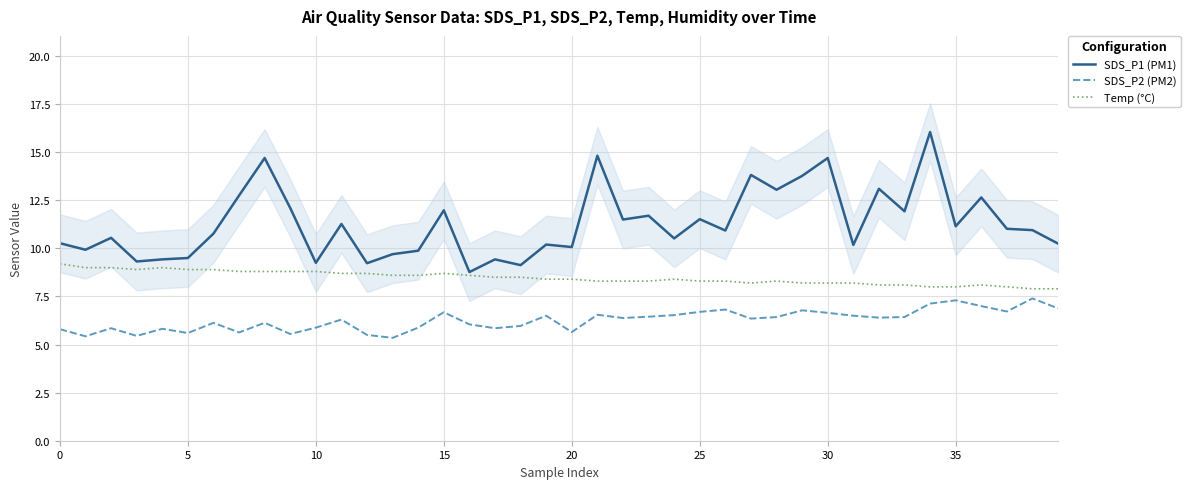

Reading left to right, extract all data points from this chart.

SDS_P1 (PM1): 10.3	9.9	10.6	9.3	9.4	9.5	10.8	12.8	14.7	12.1	9.2	11.3	9.2	9.7	9.9	12.0	8.8	9.4	9.1	10.2	10.1	14.8	11.5	11.7	10.5	11.5	10.9	13.8	13.1	13.8	14.7	10.2	13.1	11.9	16.1	11.2	12.7	11.0	10.9	10.2
SDS_P2 (PM2): 5.8	5.4	5.8	5.5	5.8	5.6	6.1	5.6	6.1	5.5	5.9	6.3	5.5	5.3	5.9	6.7	6.0	5.8	6.0	6.5	5.7	6.5	6.4	6.5	6.5	6.7	6.8	6.3	6.4	6.8	6.7	6.5	6.4	6.4	7.1	7.3	7.0	6.7	7.4	6.9
Temp (°C): 9.2	9.0	9.0	8.9	9.0	8.9	8.9	8.8	8.8	8.8	8.8	8.7	8.7	8.6	8.6	8.7	8.6	8.5	8.5	8.4	8.4	8.3	8.3	8.3	8.4	8.3	8.3	8.2	8.3	8.2	8.2	8.2	8.1	8.1	8.0	8.0	8.1	8.0	7.9	7.9